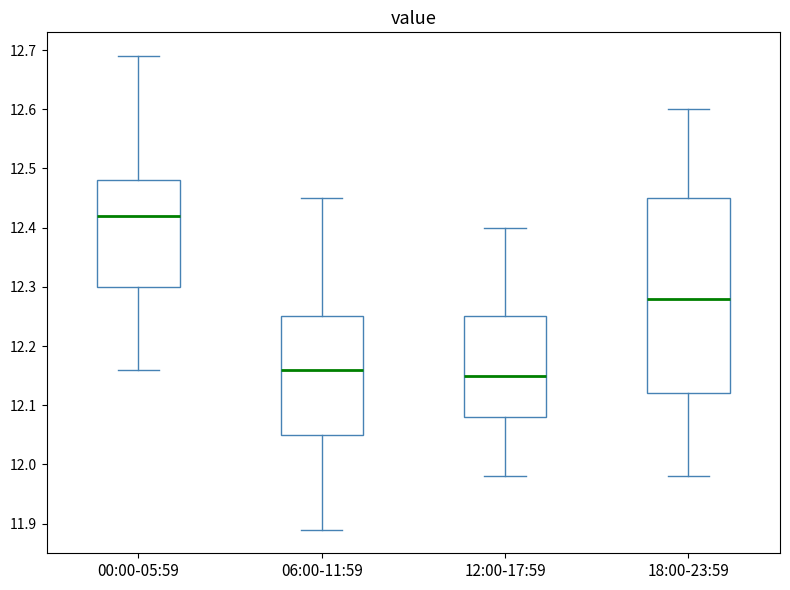

Which box has the highest median line?

00:00-05:59